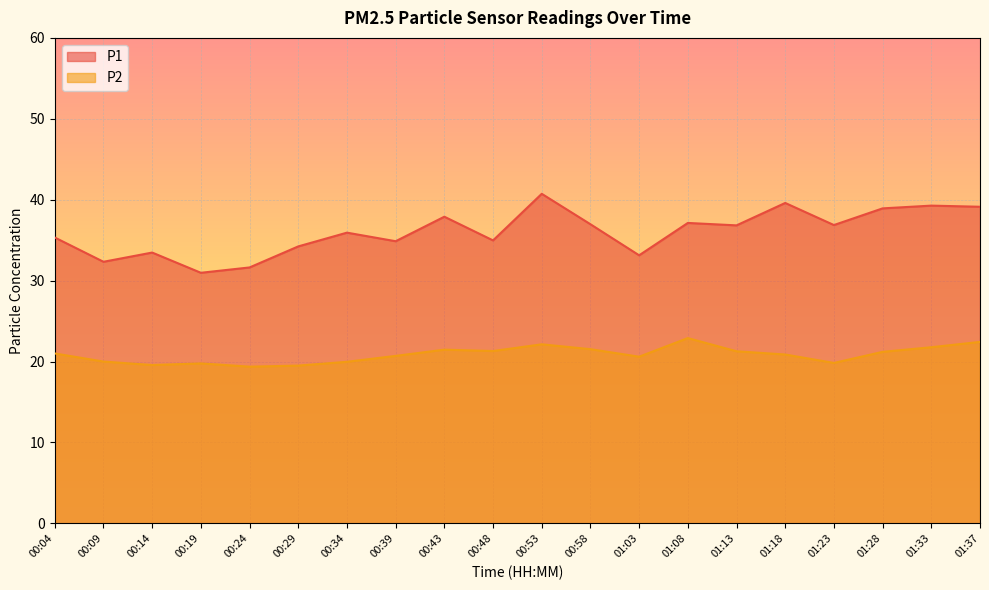

Where does the P1 series first go above 36?

00:43